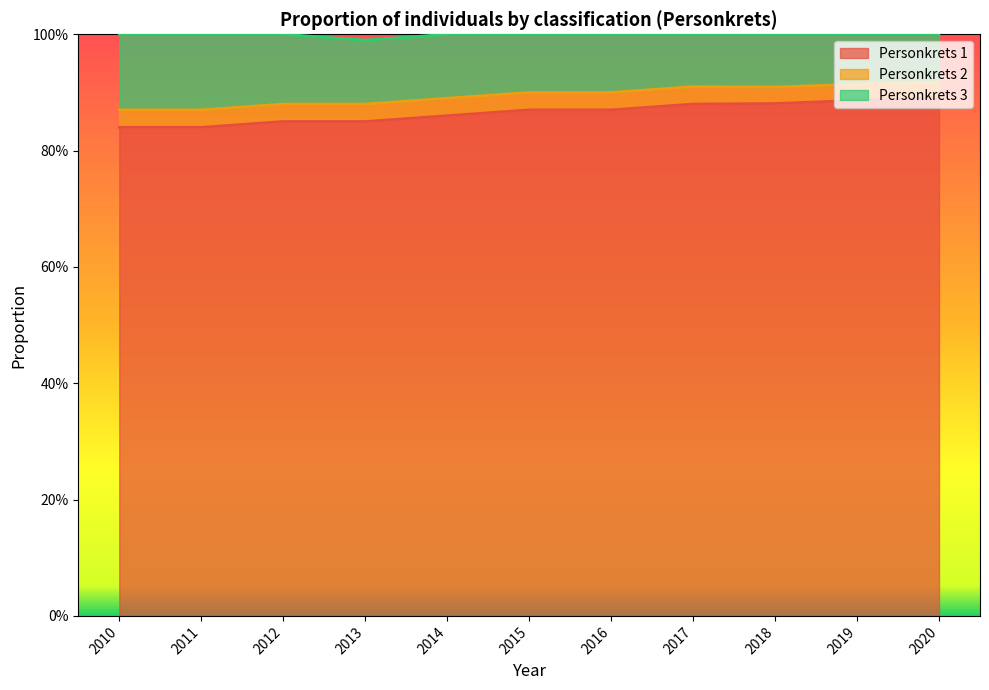

True or false: Personkrets 2 and Personkrets 1 intersect in this chart.

False